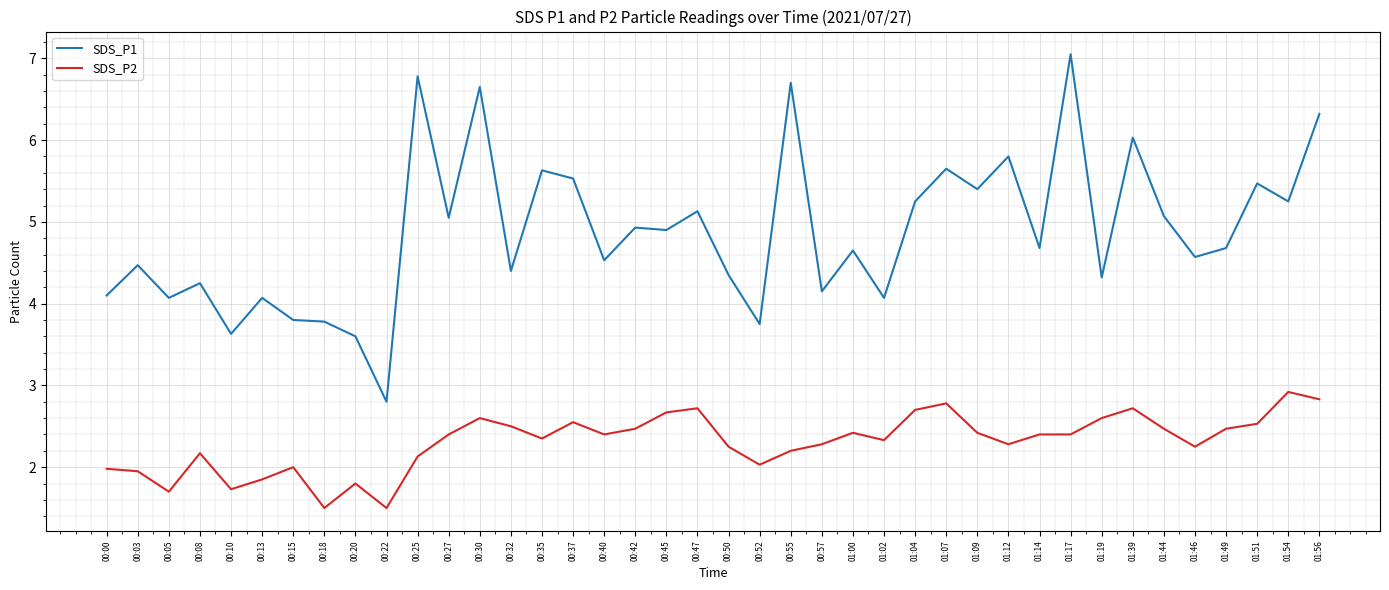

What is the lowest value of the SDS_P2 series?

1.5